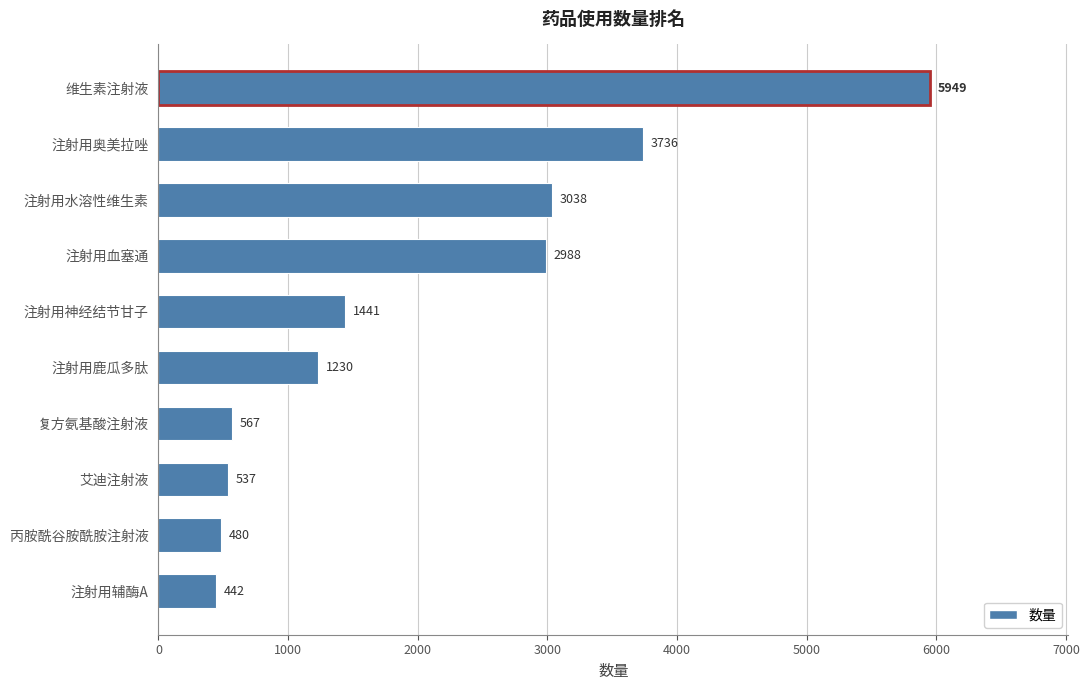

The chart shows a value of 1441 at 注射用神经结节甘子. True or false?

True